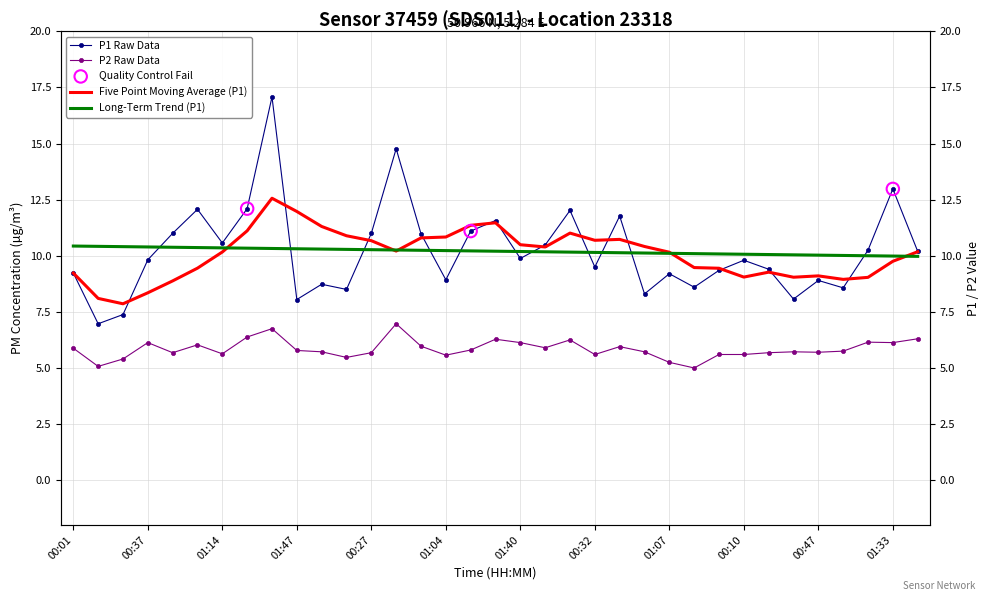

Is the value of P1 at 6 greater than the value of P2 at 20?

Yes